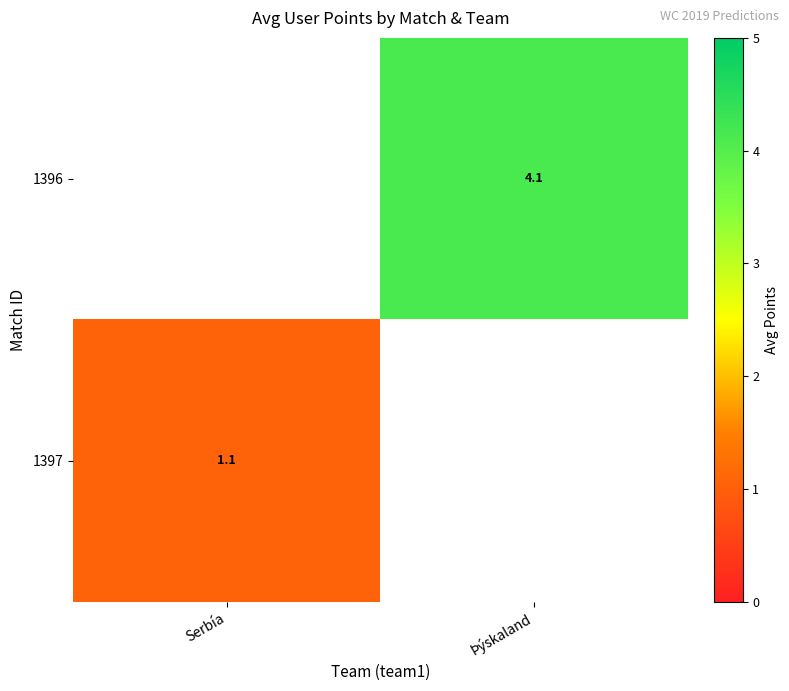

True or false: 1397 has a value of 1.1 at Serbía.

True